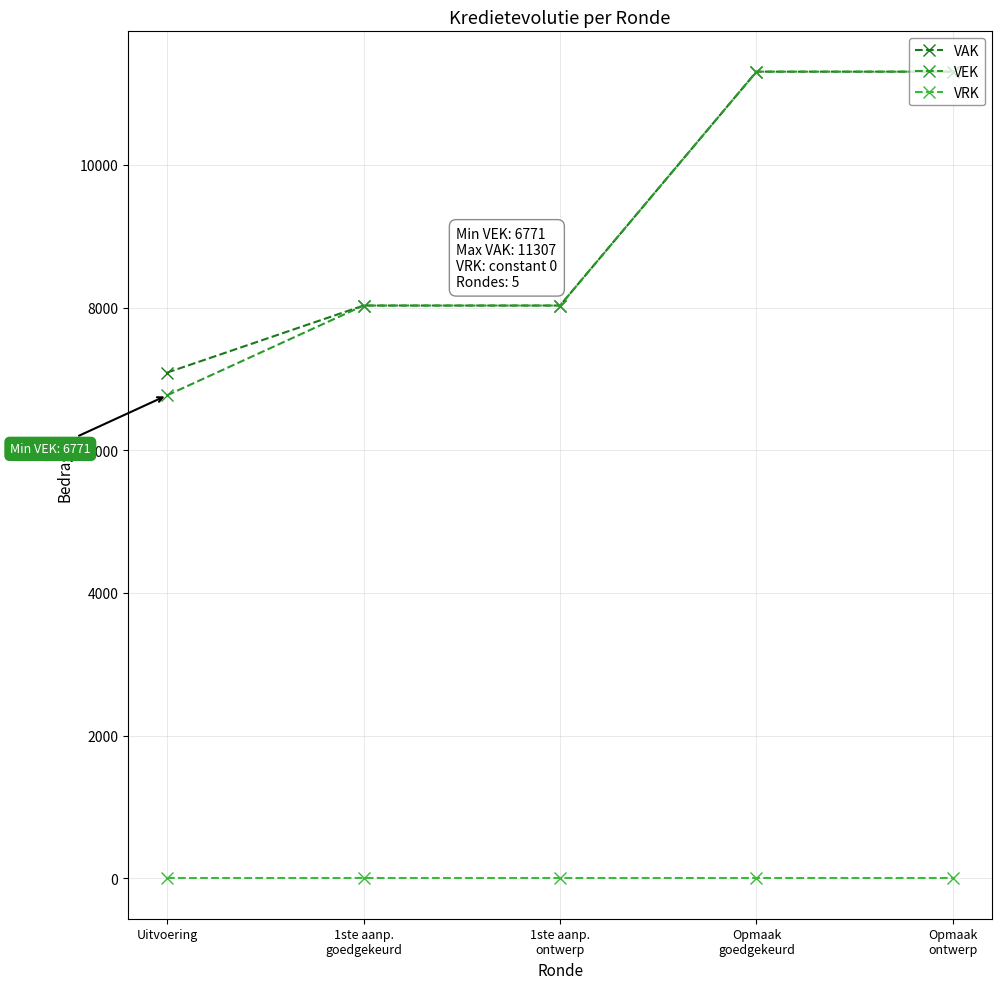

What is the label of the 4th point from the left?

Opmaak
goedgekeurd